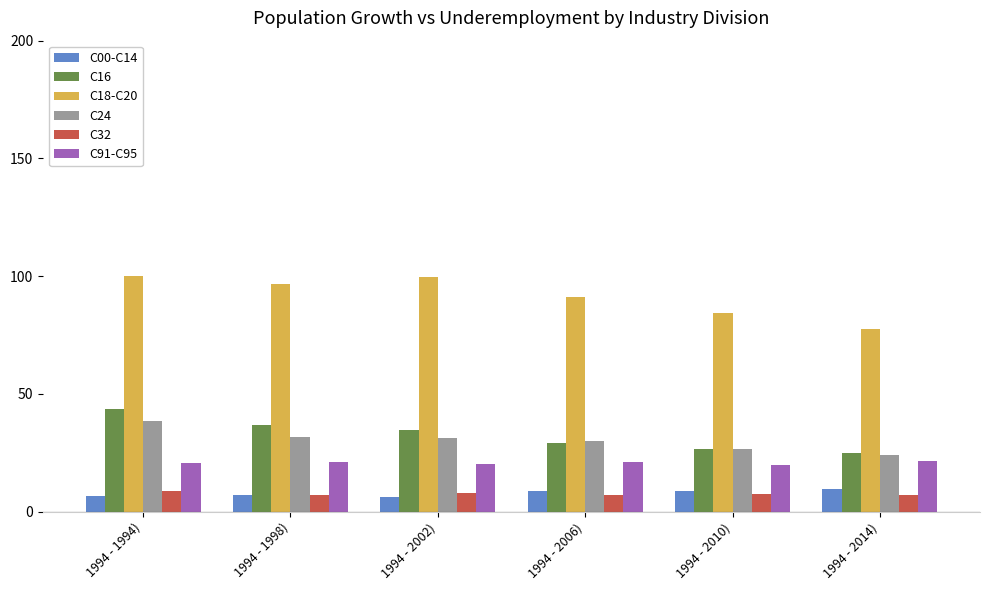

Is it true that C00-C14 equals 7.2 at 1994 - 1998)?

True